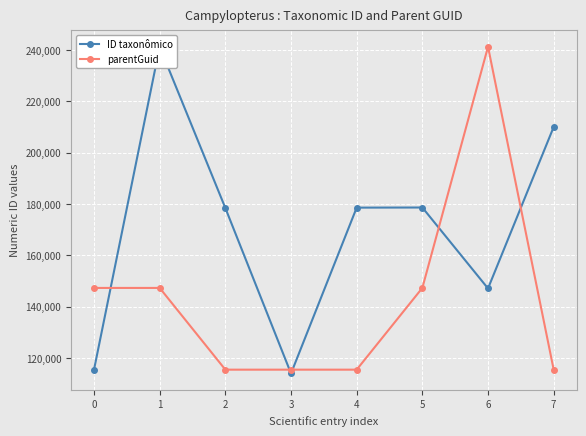

Between 6 and 1, which is larger?

1